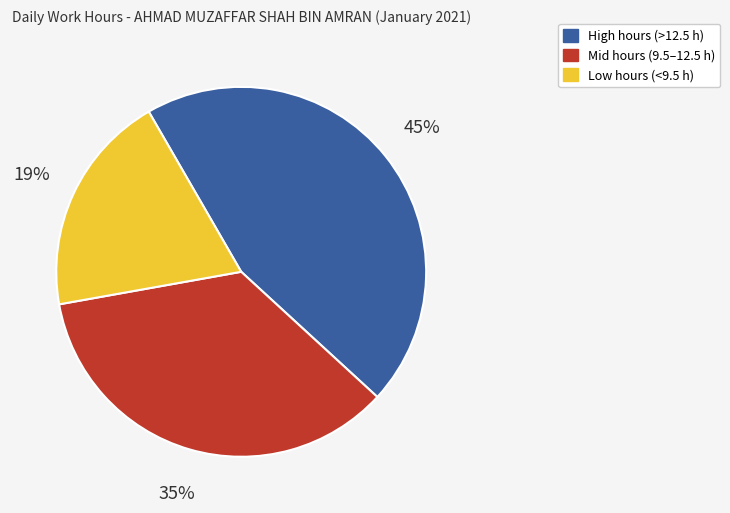

Is there any slice that represents more than half of the pie?

No